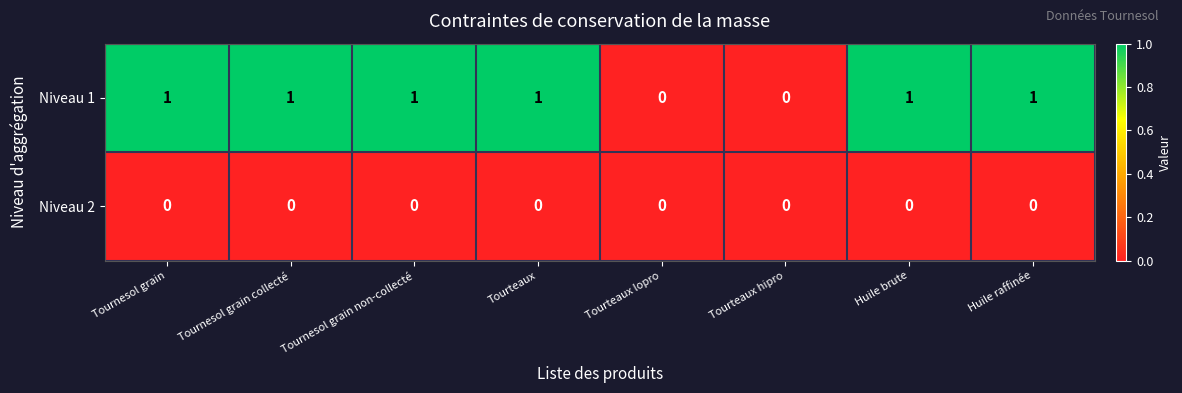

Is the value of Niveau 1 at Tournesol grain collecté greater than the value of Niveau 2 at Huile raffinée?

Yes